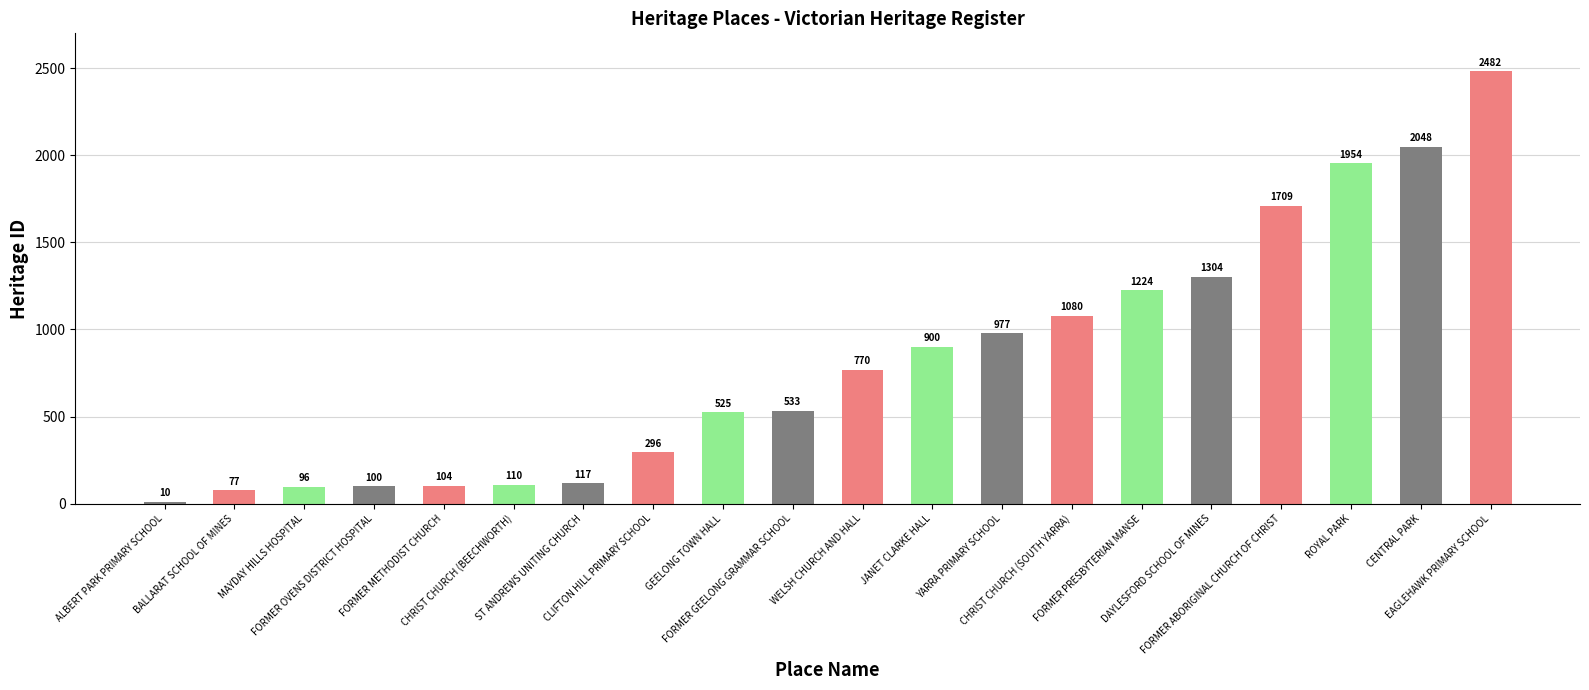

What is the minimum value shown in the chart?

10